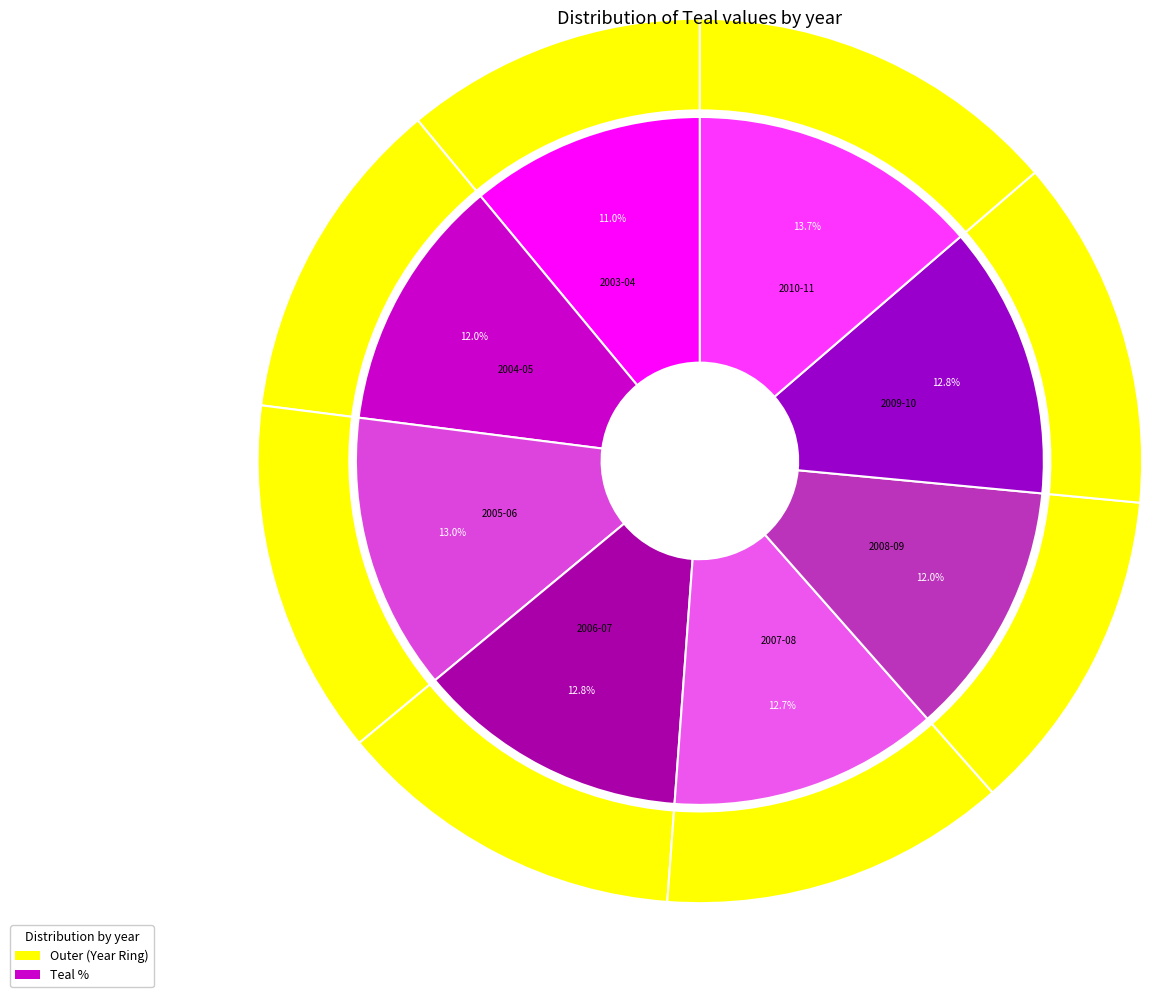

Does 2003-04 represent more than half of the total?

No